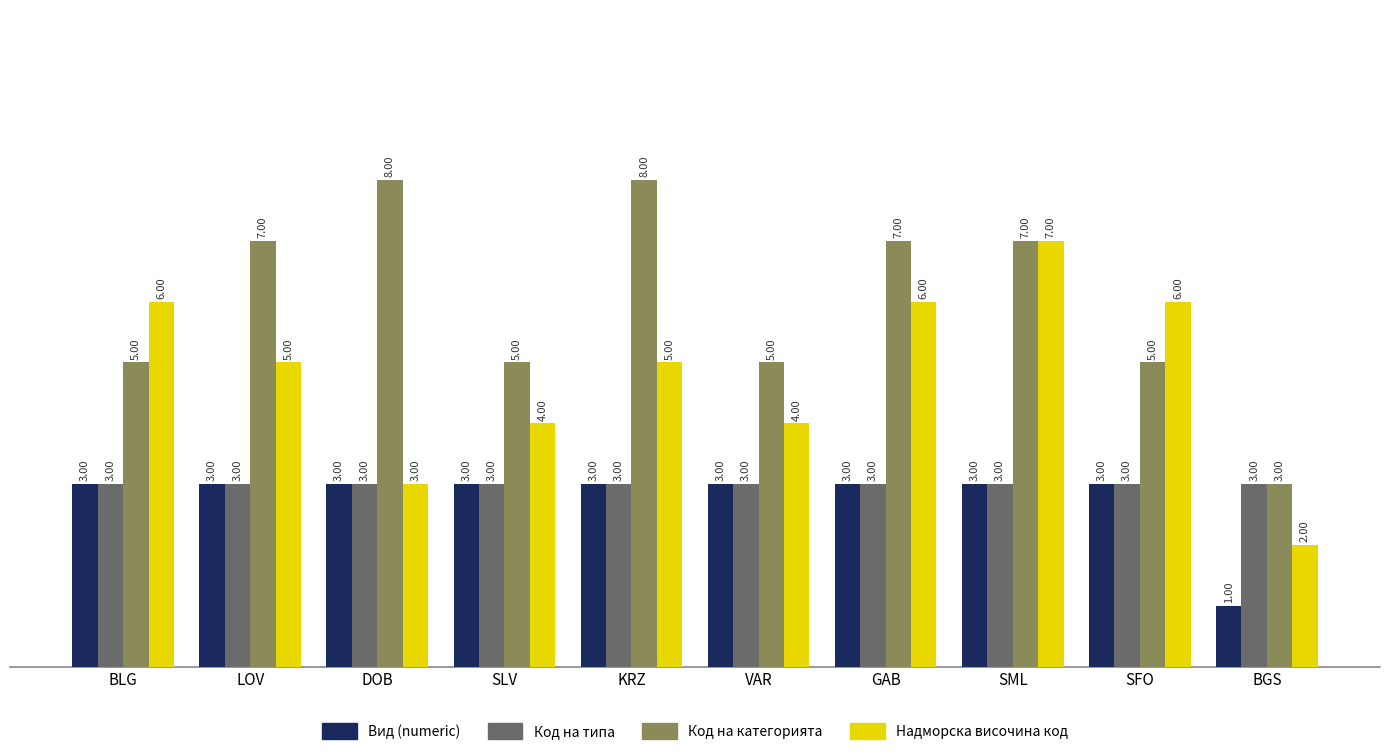

What is the sum of the Код на типа values at GAB and SML?

6